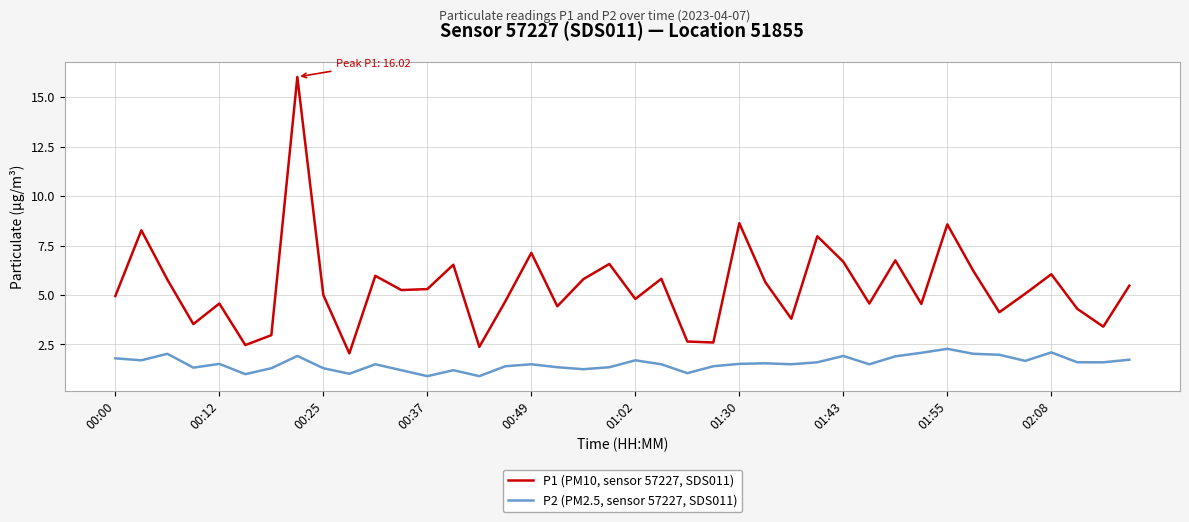

Rank the series by their maximum value, from highest to lowest.

P1 (PM10, sensor 57227, SDS011), P2 (PM2.5, sensor 57227, SDS011)